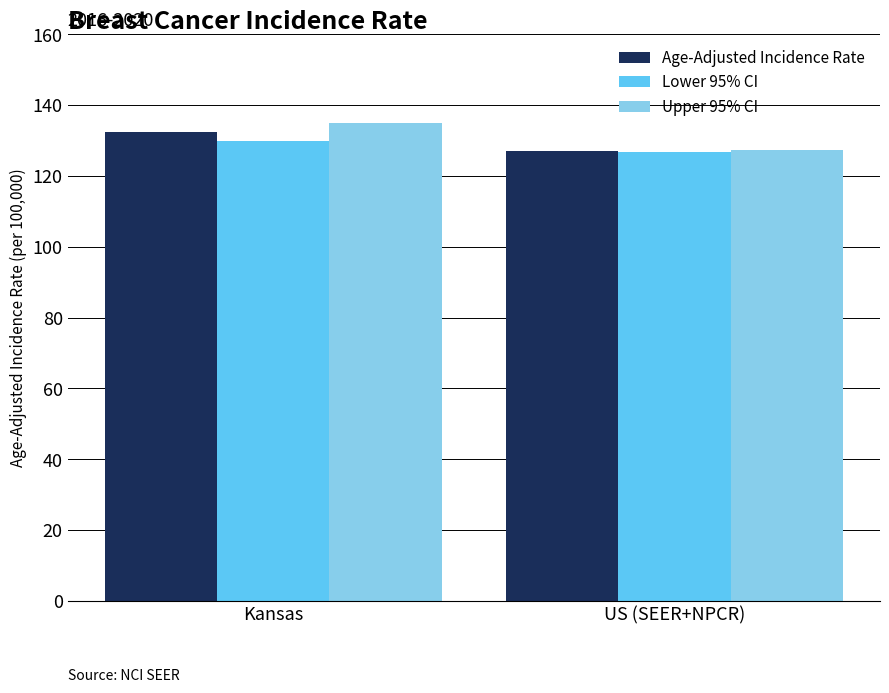

What is the total value across all series at US (SEER+NPCR)?

381.0